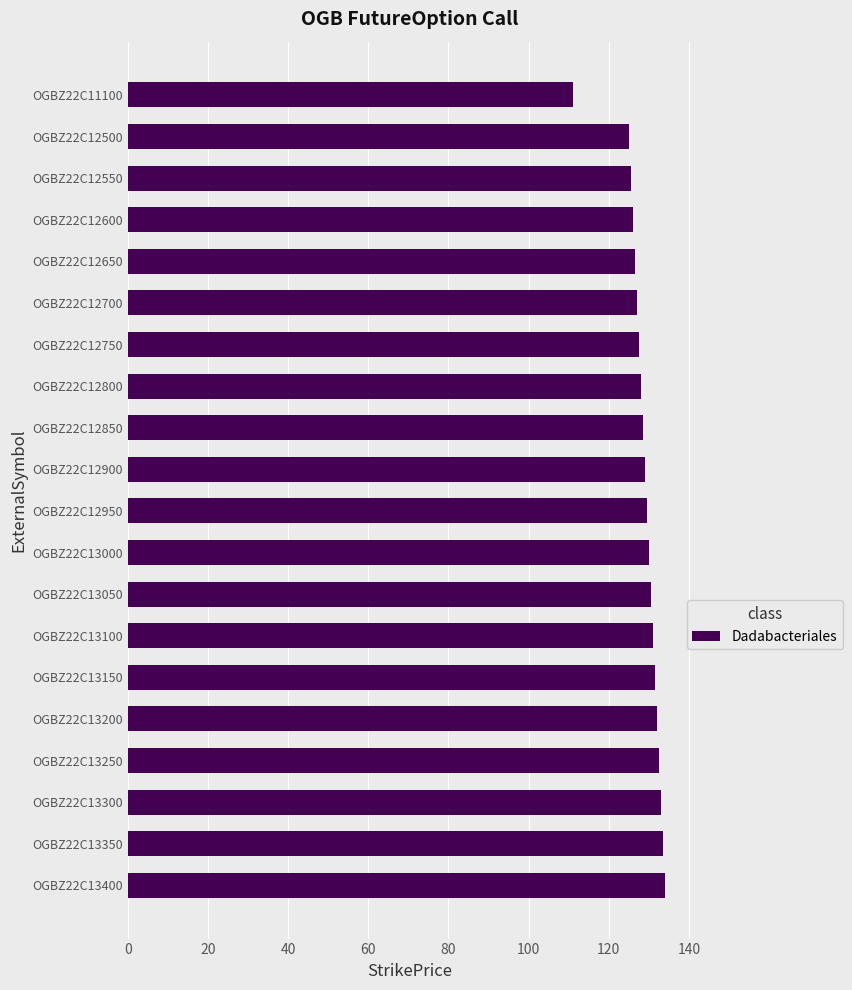

What is the value of the 1st bar from the top?

111.0